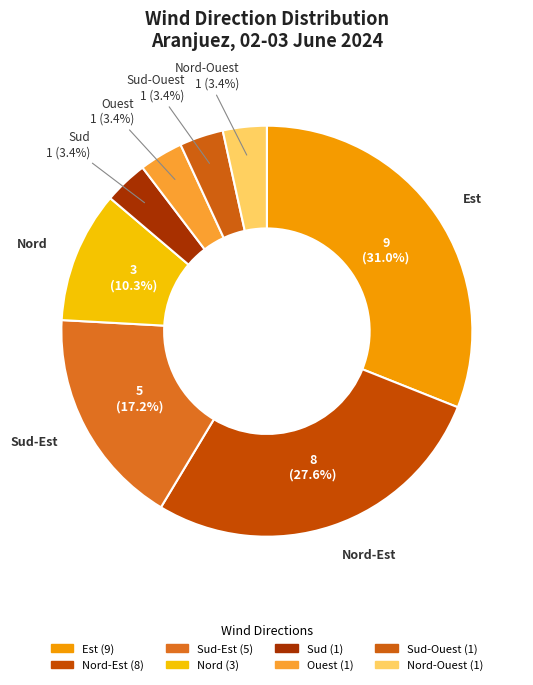

To the nearest percent, what is the average slice percentage?

12%